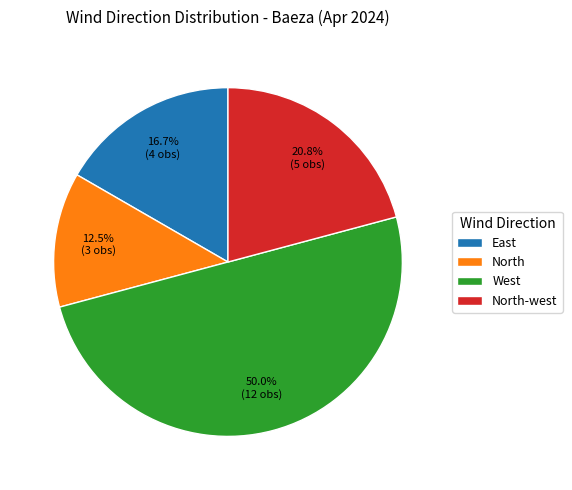

Which has a higher value, East or West?

West